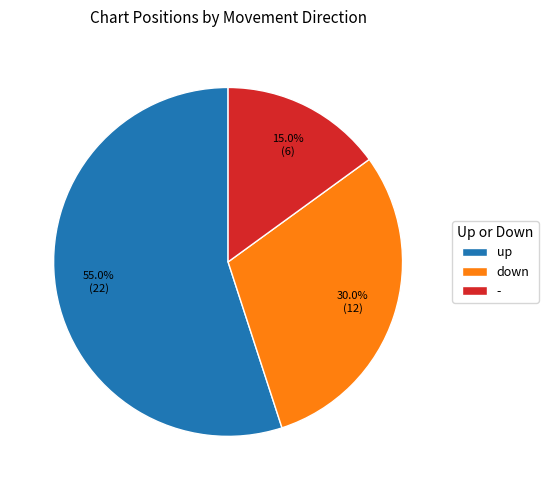

What percentage is NOT represented by down?

70.0%